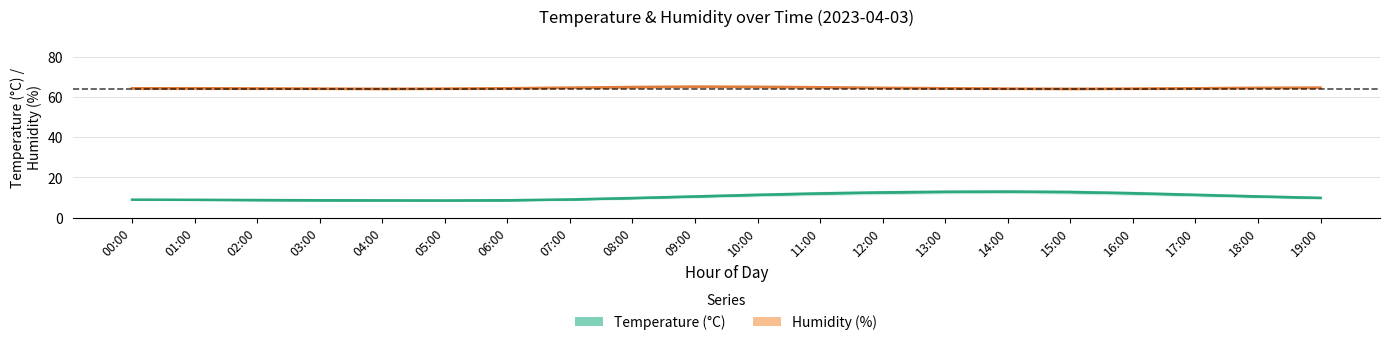

Which series has the largest total across all categories?

Humidity (%)